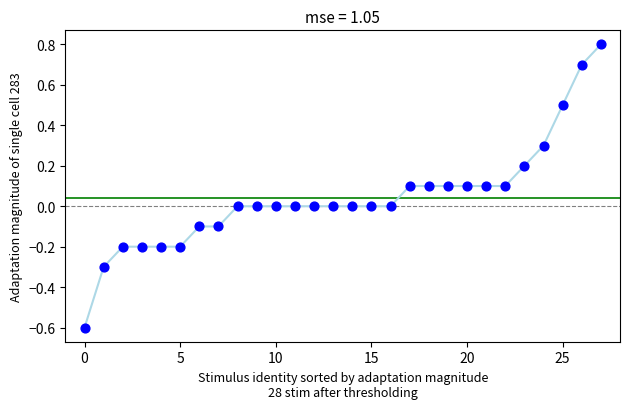

What is the range of Y values (max minus min)?

1.4